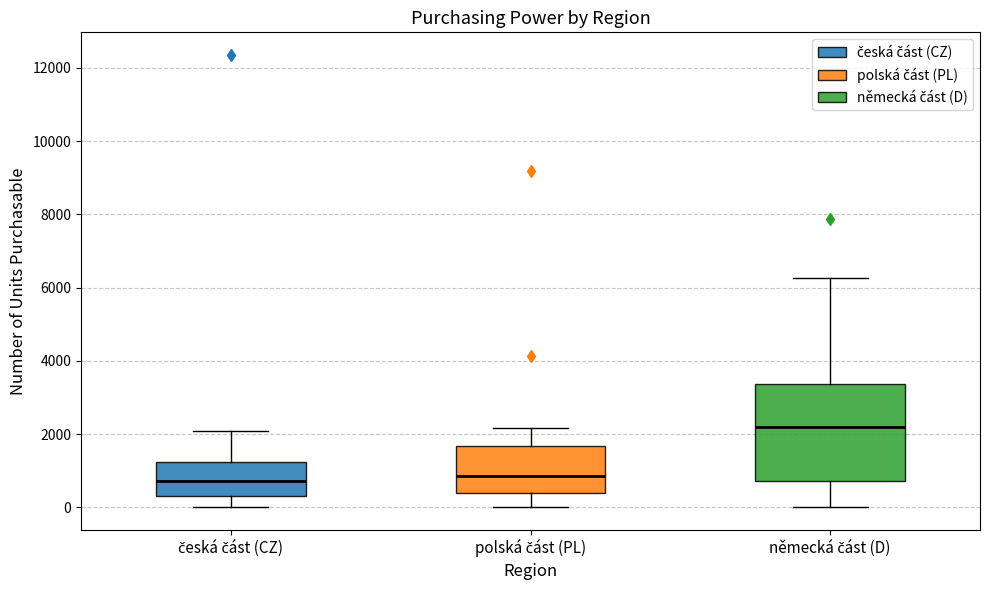

Which box has the highest median line?

německá část (D)